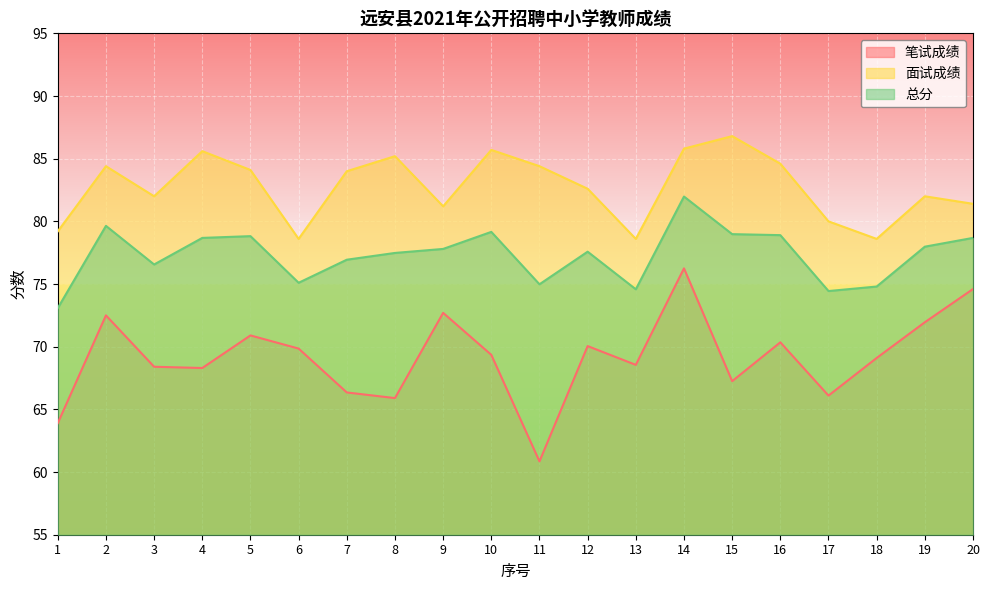

How many lines are shown in the chart?

3